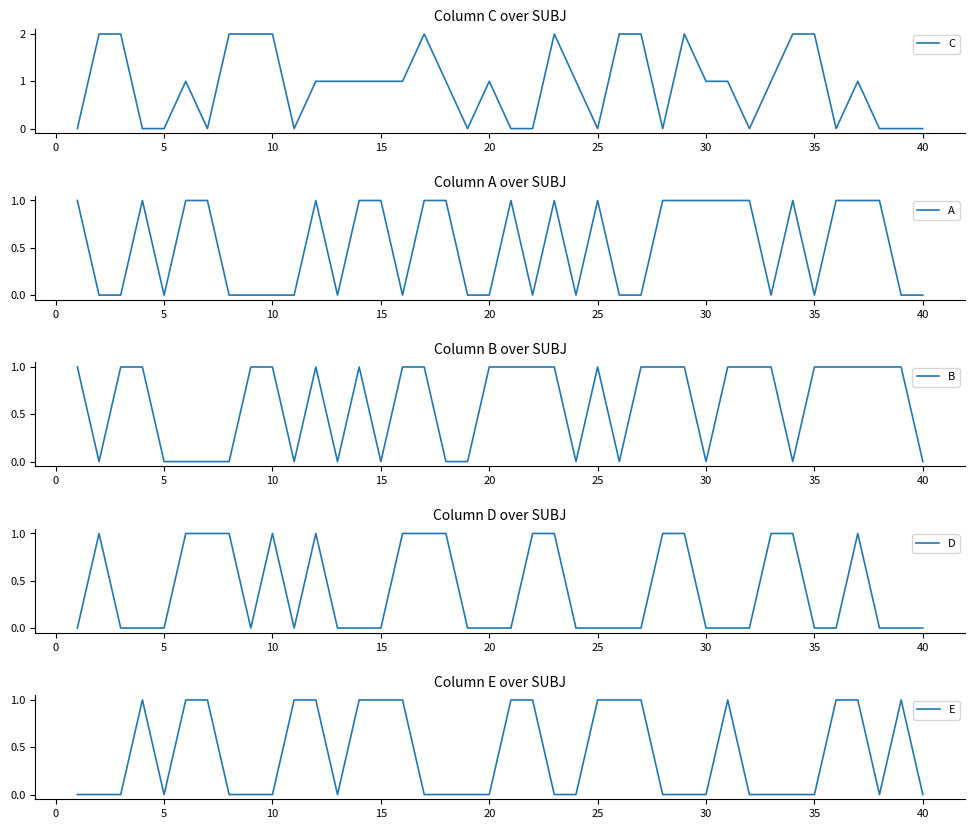

List the series in order of their peak value, lowest first.

A, B, D, E, C